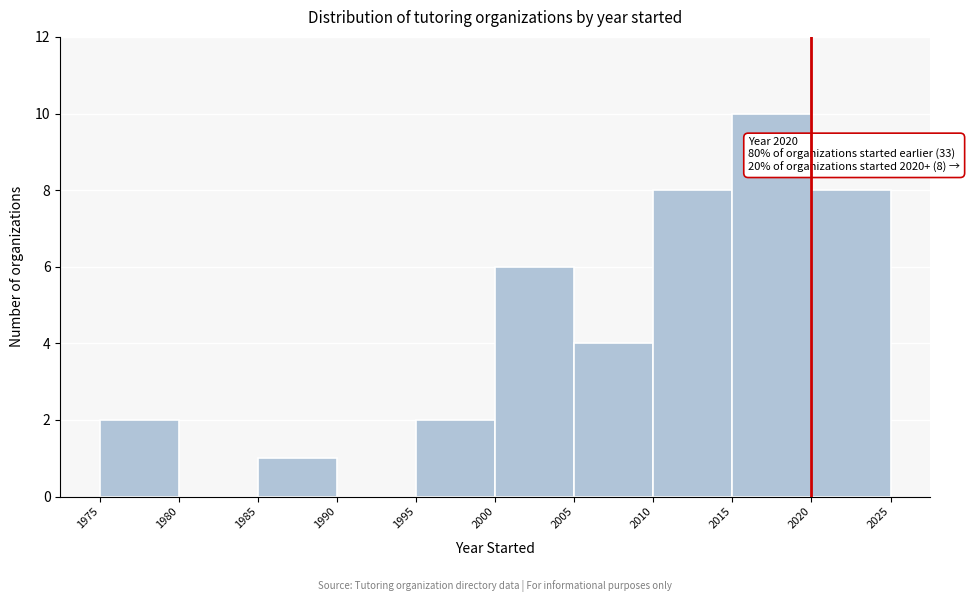

Which range on the x-axis has the tallest bar?

2015 to 2020